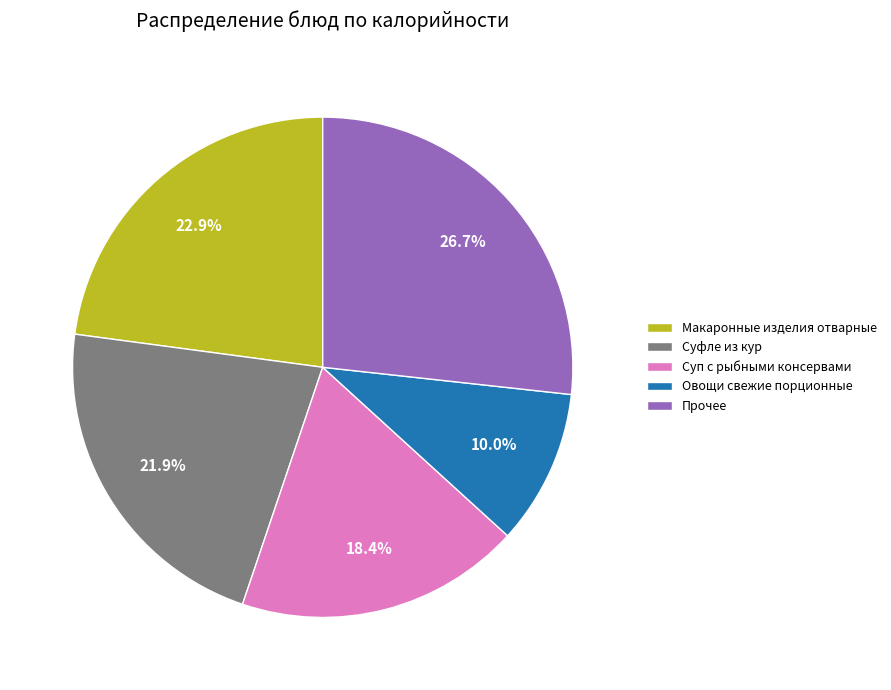

To the nearest percent, what is the average slice percentage?

20%